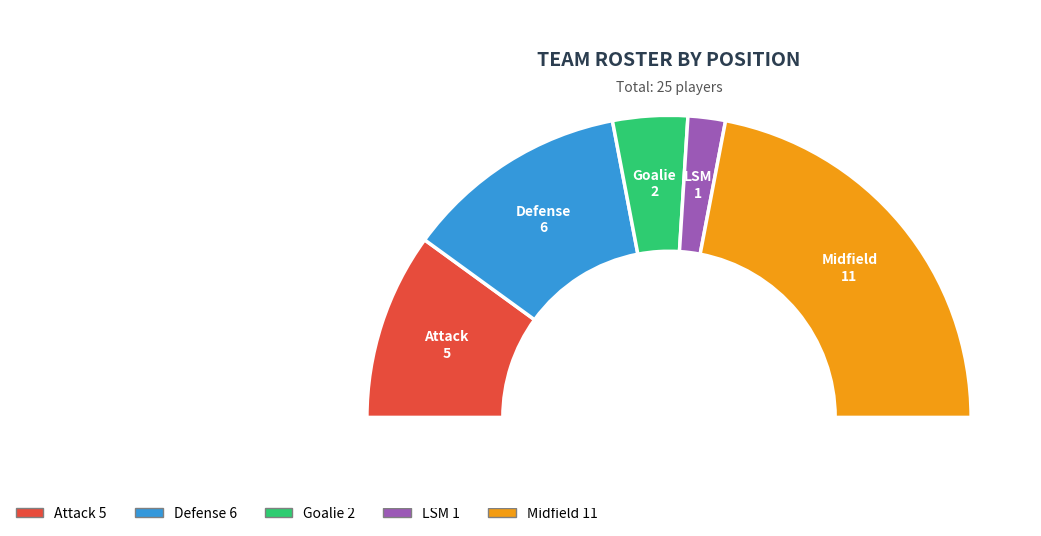

To the nearest percent, what is the difference between the Goalie and LSM slice percentages?

4%